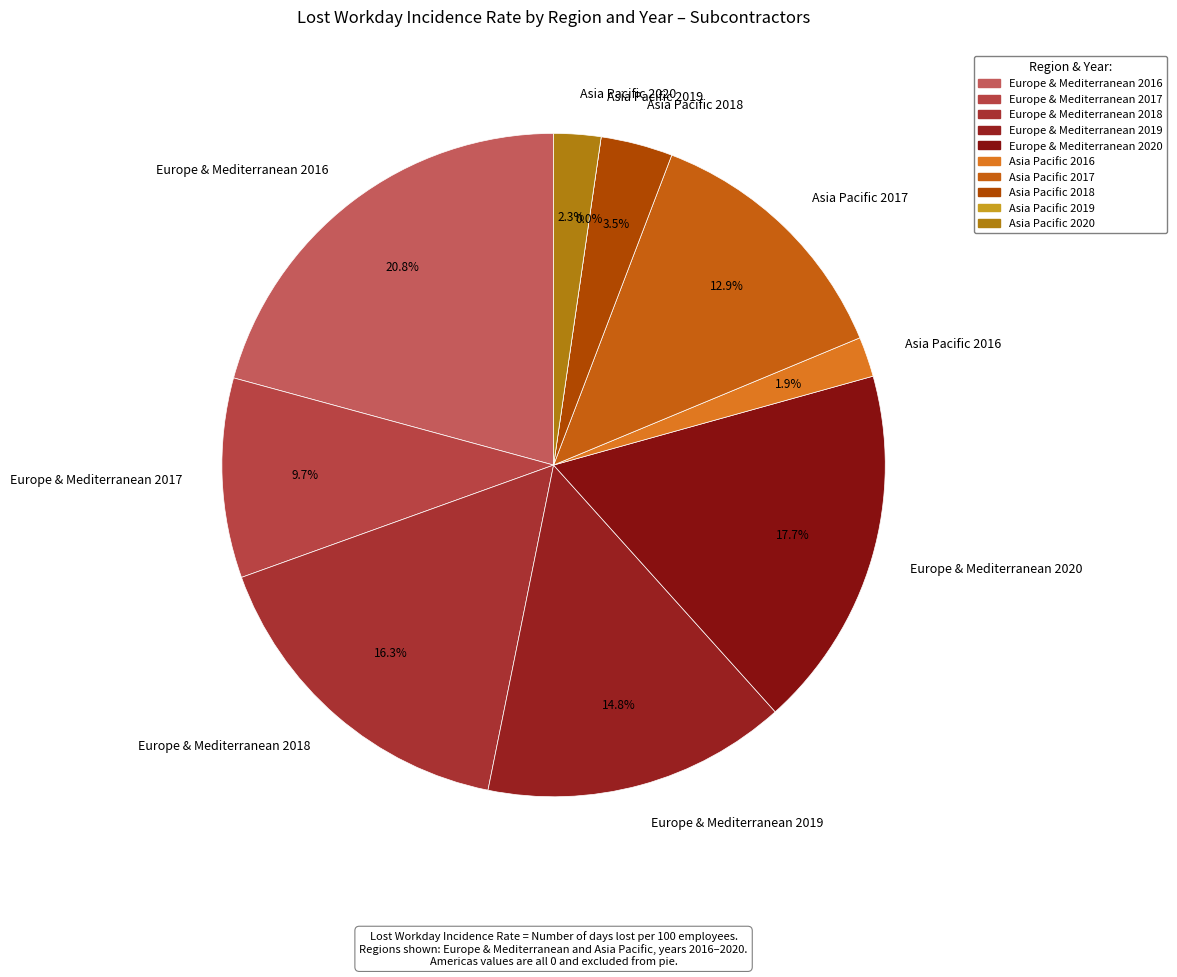

Which category has the biggest portion of the pie?

Europe & Mediterranean 2016